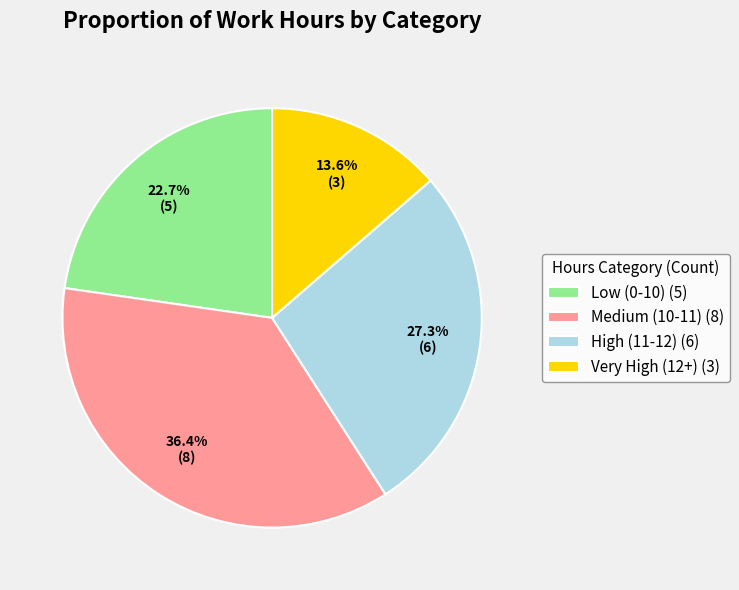

Which category has the biggest portion of the pie?

Medium (10-11) (8)